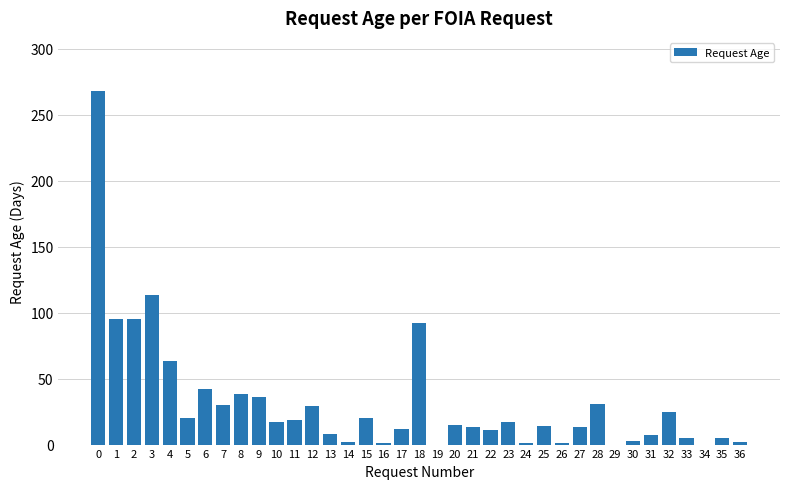

True or false: the data shows 15 at 20.

True